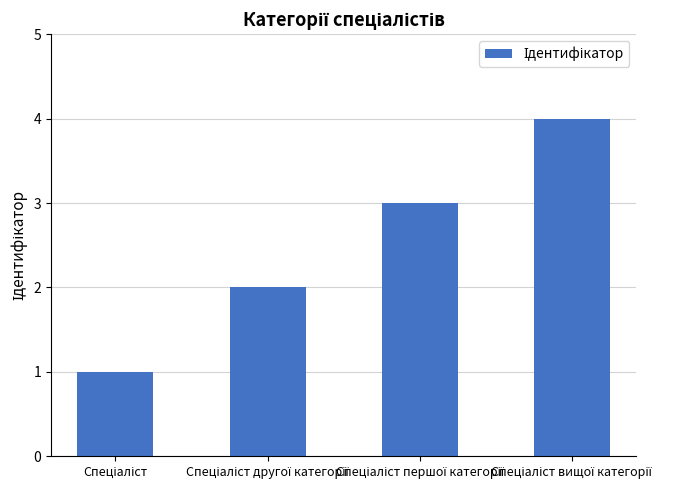

What is the maximum value shown in the chart?

4